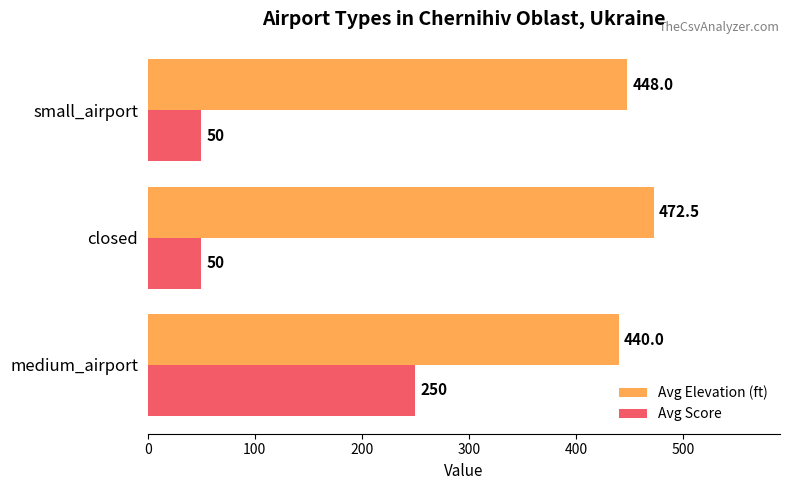

The Avg Score series shows 18.3 at closed. True or false?

False